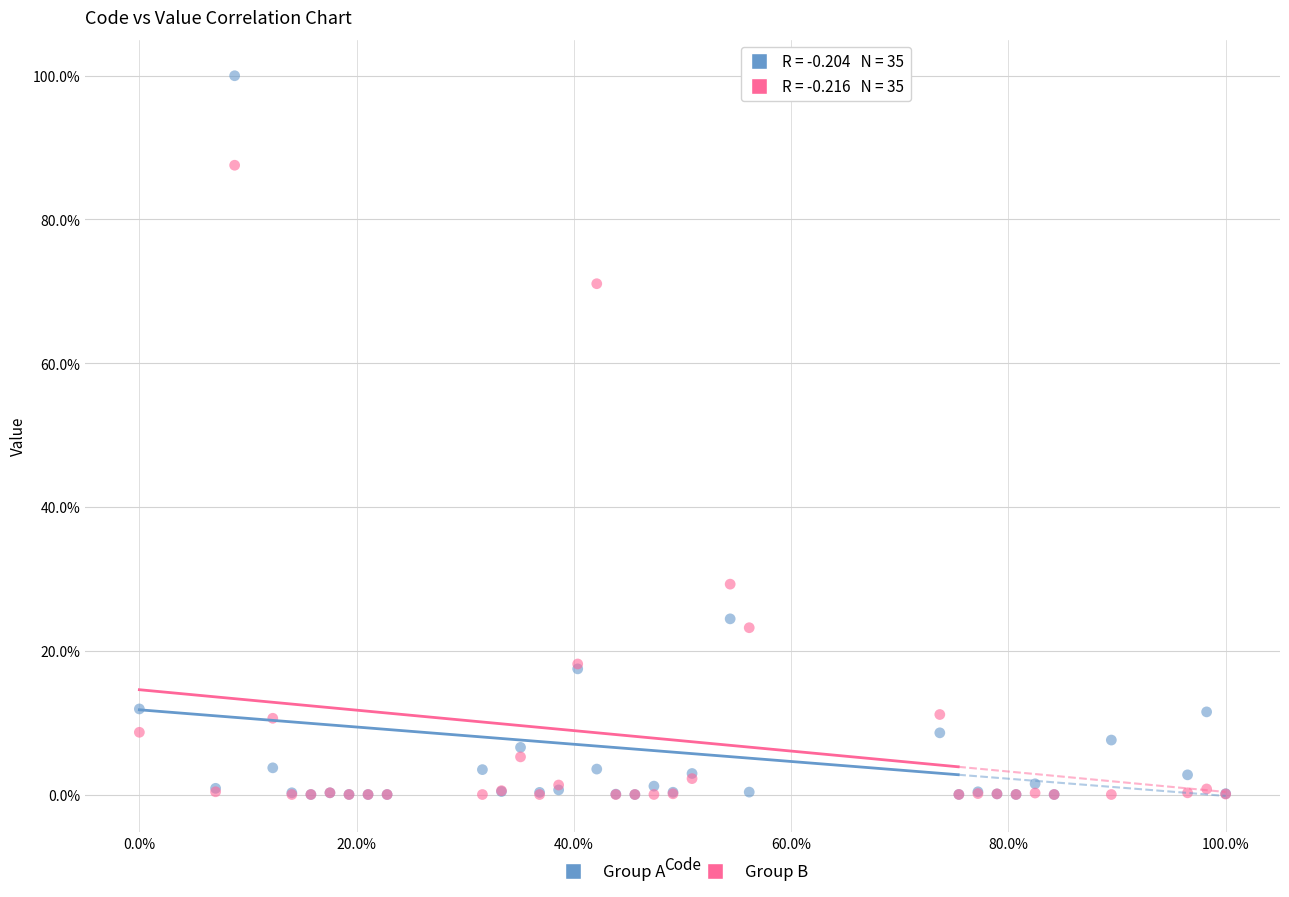

Which series contains the highest Y value?

Group A